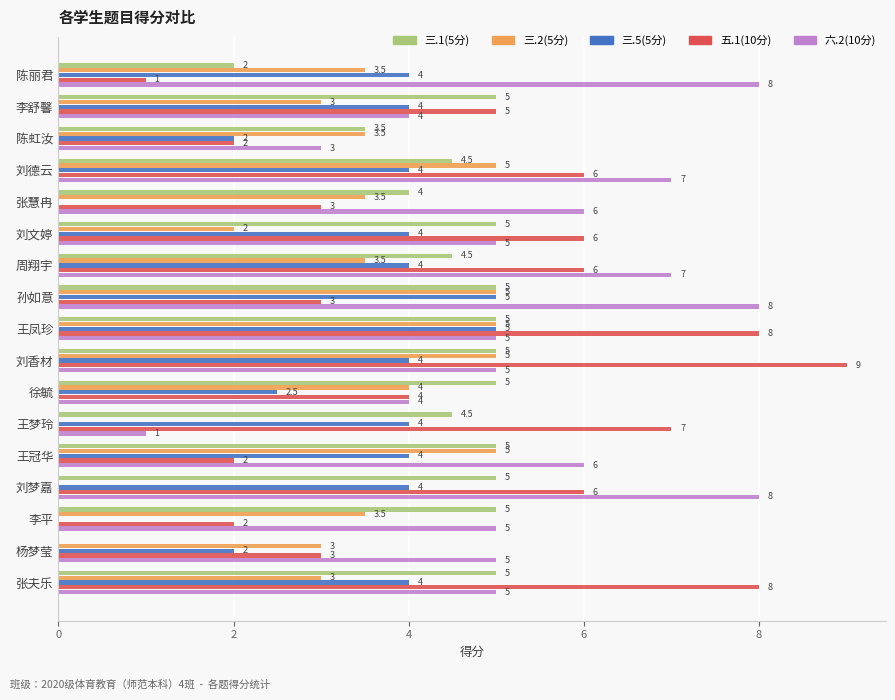

What are all the series names shown in the legend?

三.1(5分), 三.2(5分), 三.5(5分), 五.1(10分), 六.2(10分)